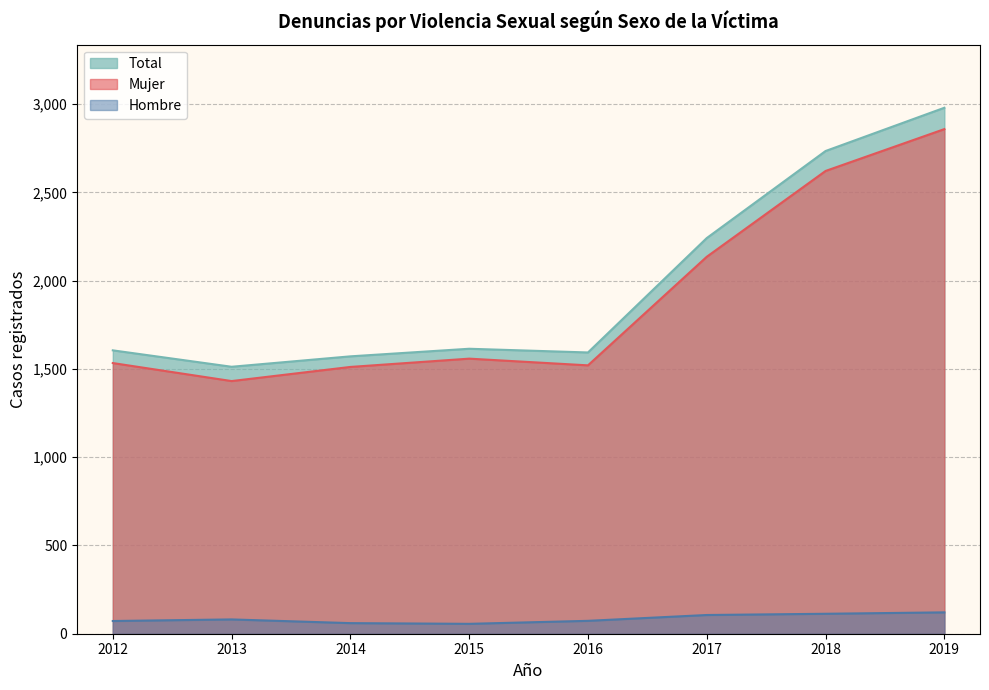

True or false: Hombre and Total cross at least once.

False